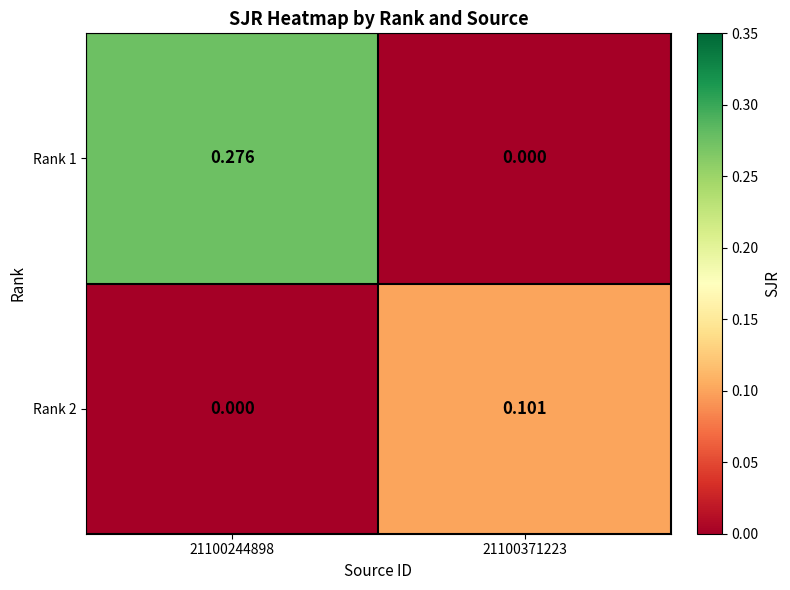

How many data points does each series have?

2